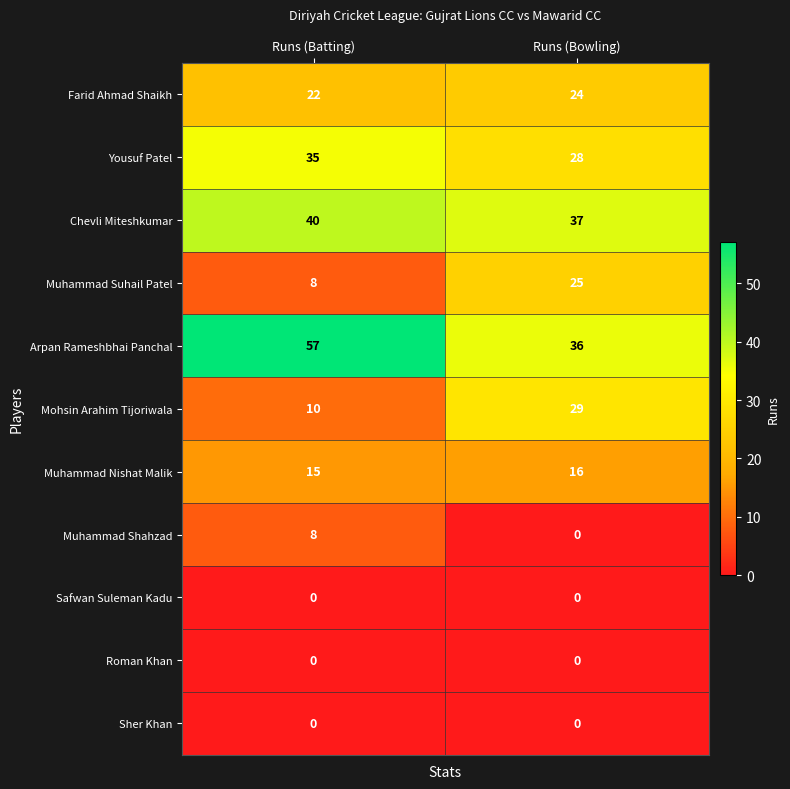

Count the number of data series in this chart.

11